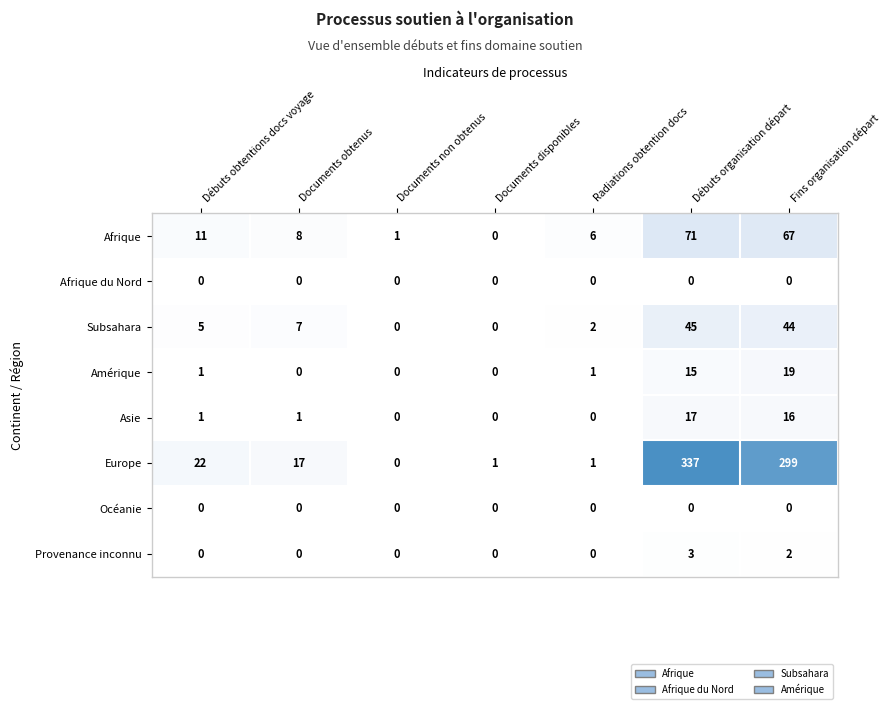

Which series has the widest spread of values?

Europe